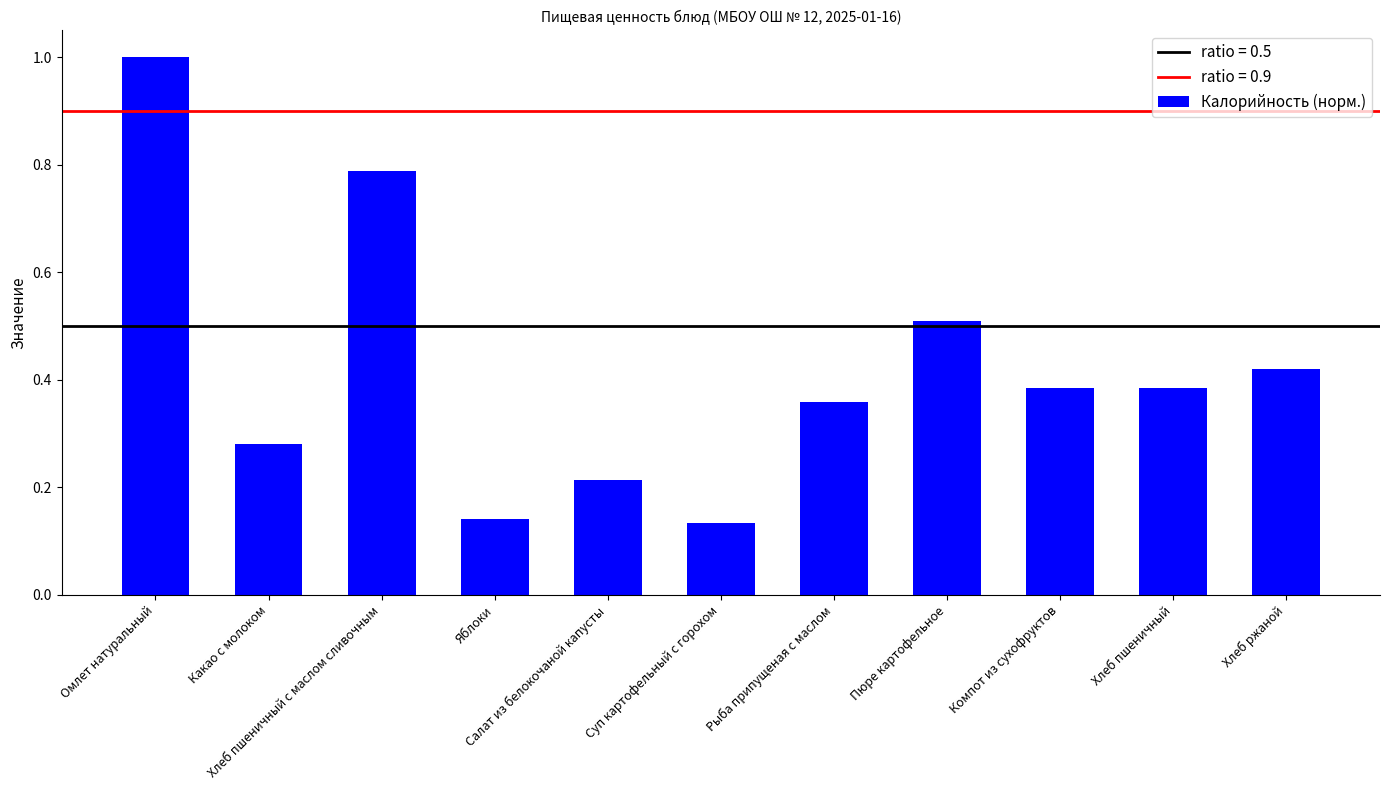

What is the difference between the maximum and minimum values?

0.9